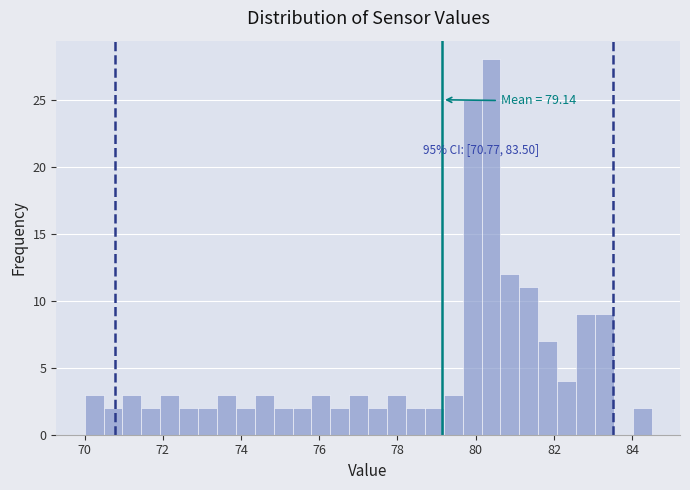

Around what value on the x-axis is the tallest bar? Give the approximate position of its centre, as read against the axis.

80.4